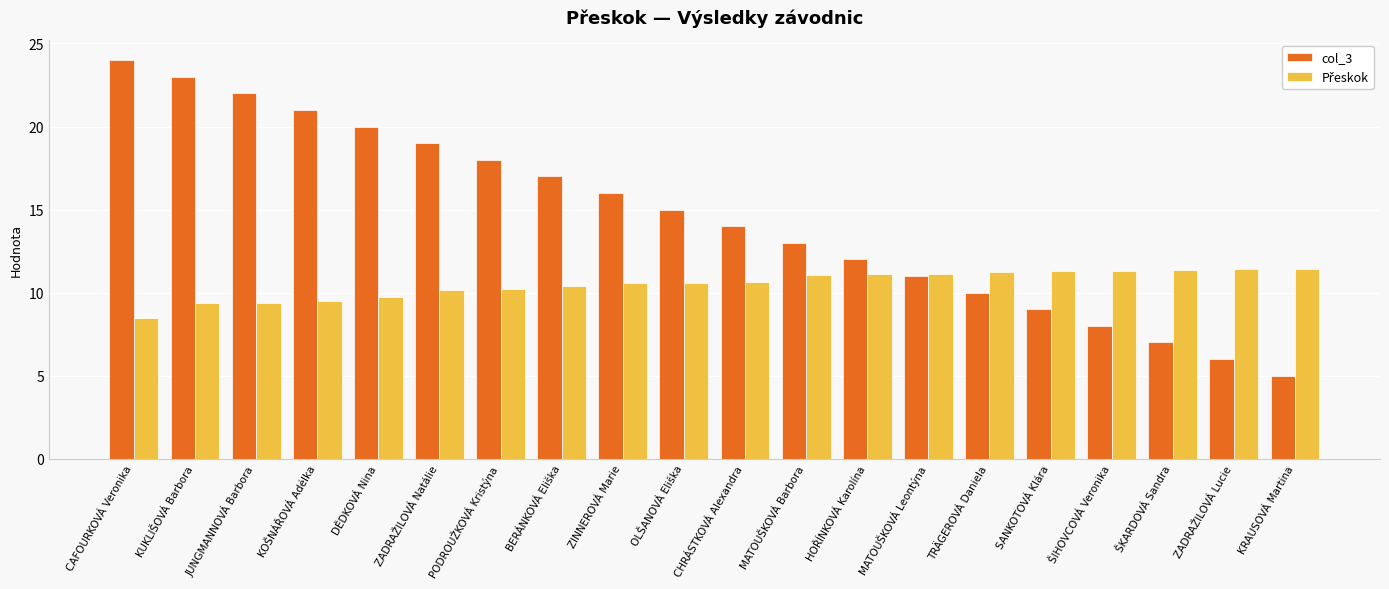

What is the sum of all col_3 values?

290.0